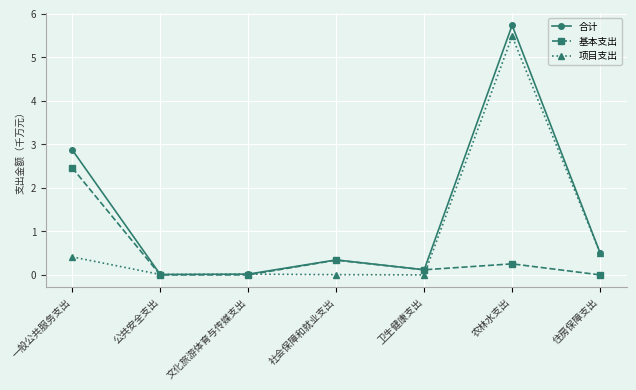

Rank the series by their maximum value, from lowest to highest.

基本支出, 项目支出, 合计